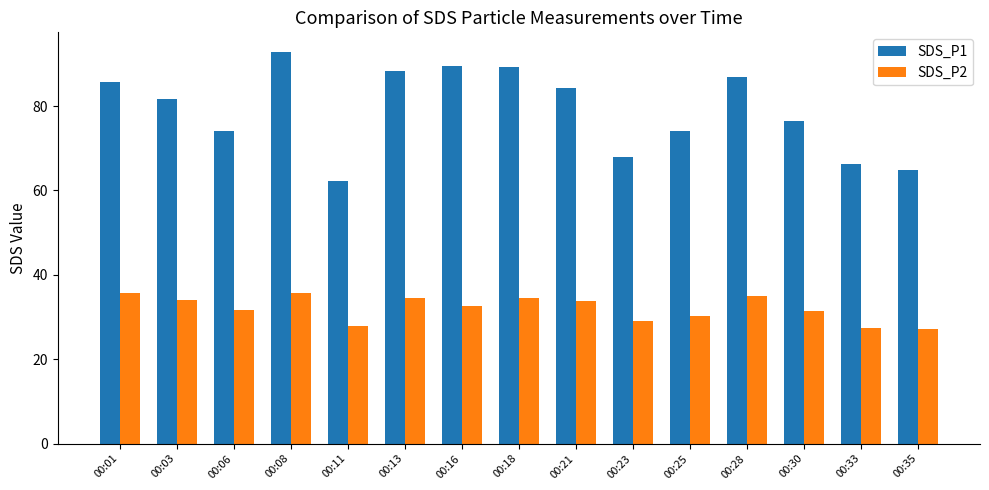

At how many categories does at least one series exceed 69?

11